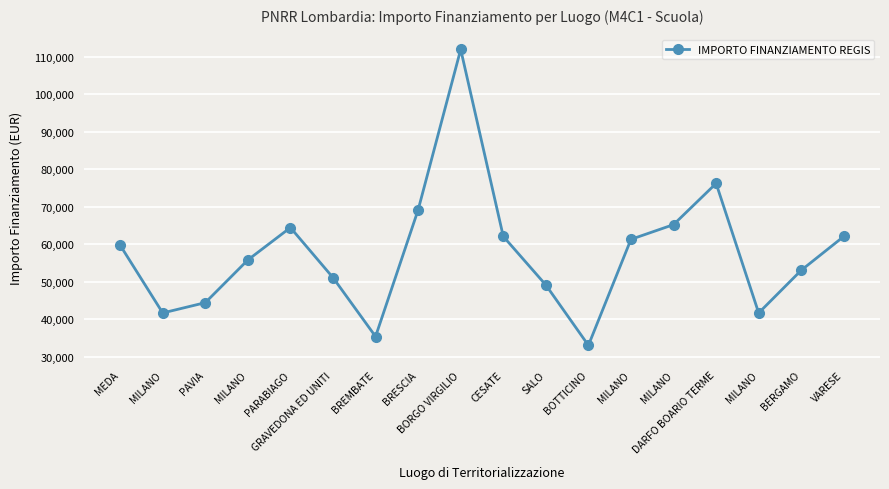

Rank the categories by value from lowest to highest.

BOTTICINO, BREMBATE, MILANO, MILANO, PAVIA, SALO, GRAVEDONA ED UNITI, BERGAMO, MILANO, MEDA, MILANO, CESATE, VARESE, PARABIAGO, MILANO, BRESCIA, DARFO BOARIO TERME, BORGO VIRGILIO